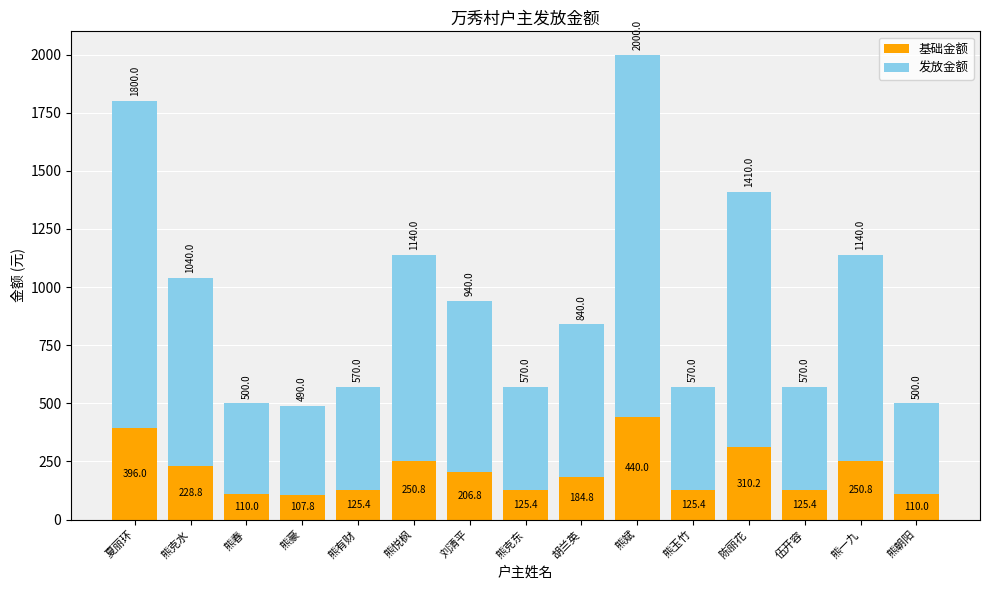

True or false: 基础金额 has a value of 54.8 at 伍开容.

False